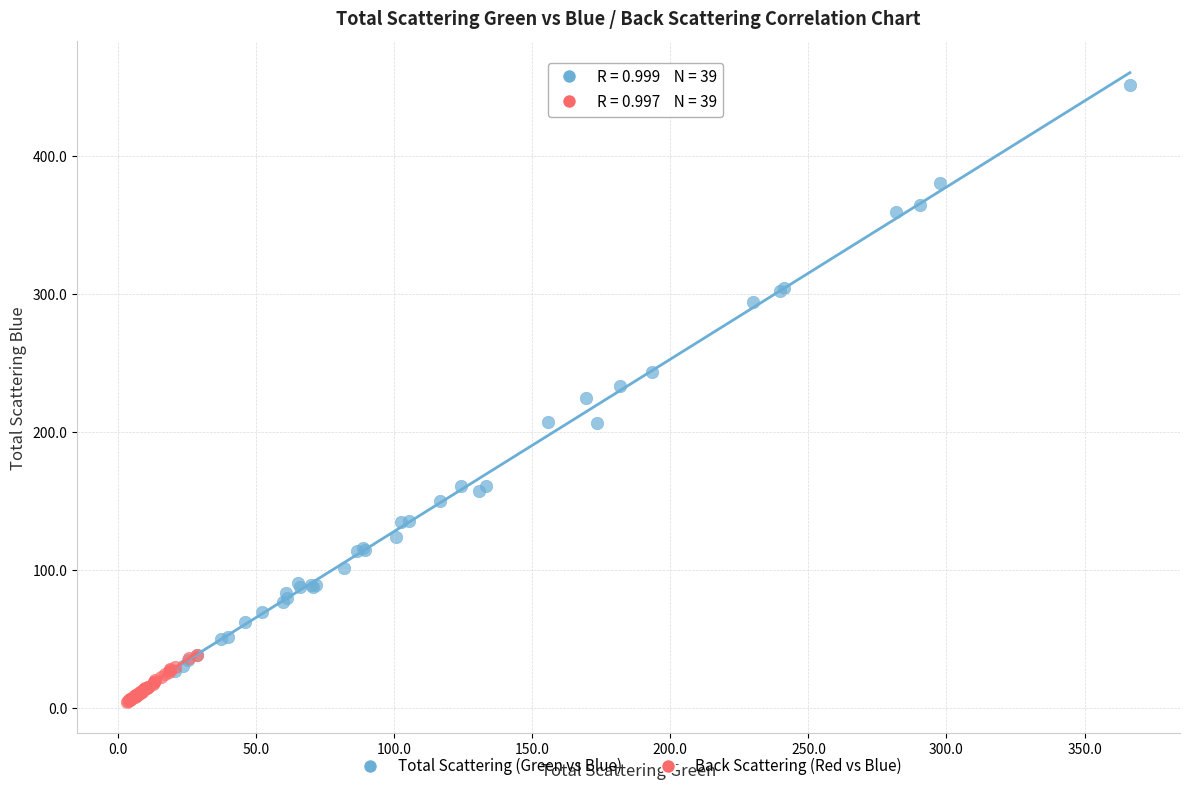

Which series reaches the maximum Y coordinate?

Total Scattering (Green vs Blue)